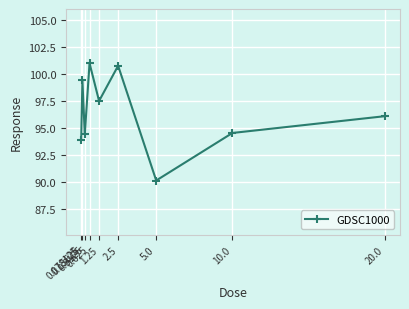

Reading right to left, extract all data points from this chart.

20.0=96.1	10.0=94.6	5.0=90.2	2.5=100.7	1.25=97.5	0.625=101.0	0.3125=94.4	0.15625=99.4	0.078125=93.9